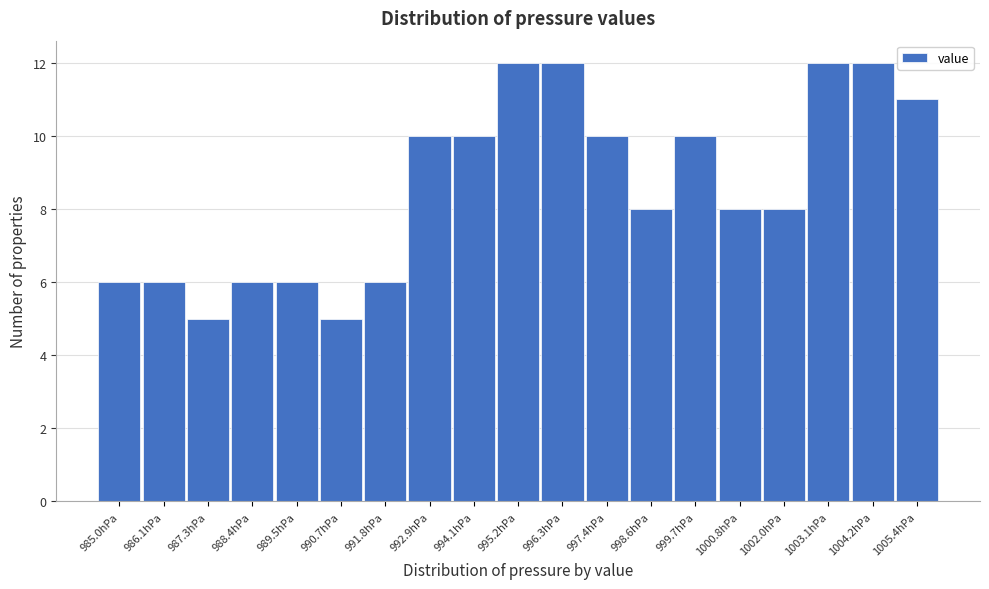

Reading left to right, list all the values displayed in this chart.

985.0hPa=6	986.1hPa=6	987.3hPa=5	988.4hPa=6	989.5hPa=6	990.7hPa=5	991.8hPa=6	992.9hPa=10	994.1hPa=10	995.2hPa=12	996.3hPa=12	997.4hPa=10	998.6hPa=8	999.7hPa=10	1000.8hPa=8	1002.0hPa=8	1003.1hPa=12	1004.2hPa=12	1005.4hPa=11